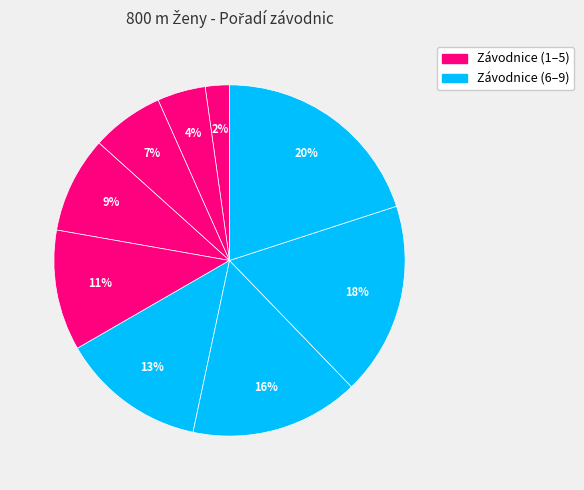

How many segments does this pie chart have?

9